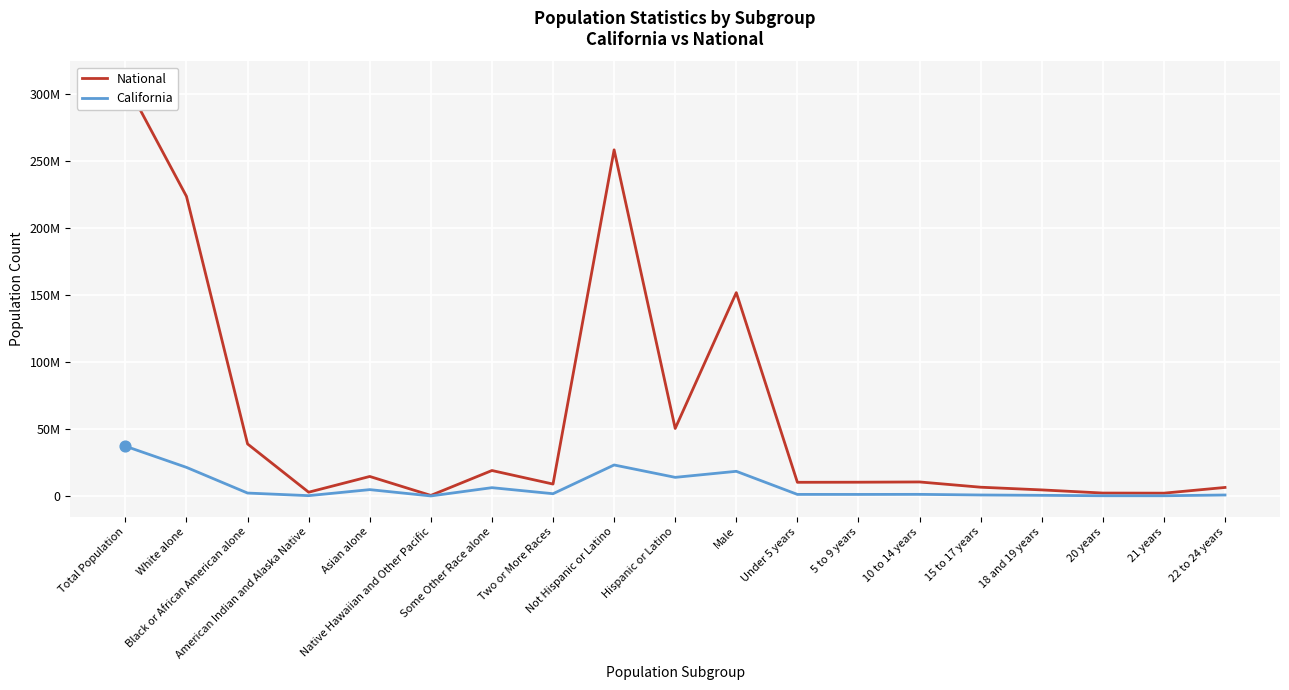

What are all the series names shown in the legend?

National, California